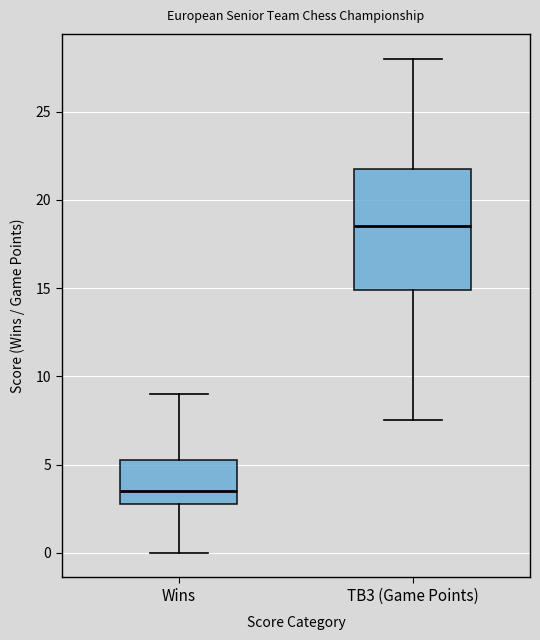

Which box is the tallest, from its lower edge to its upper edge?

TB3 (Game Points)